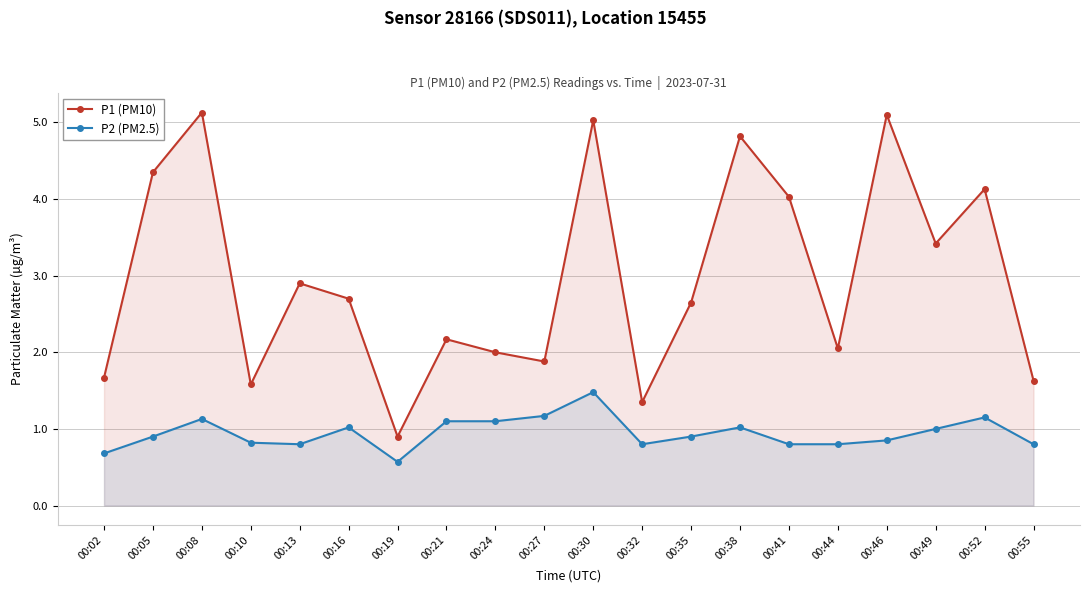

In P1 (PM10), how many points are lower than both neighbors (excluding endpoints)?

6